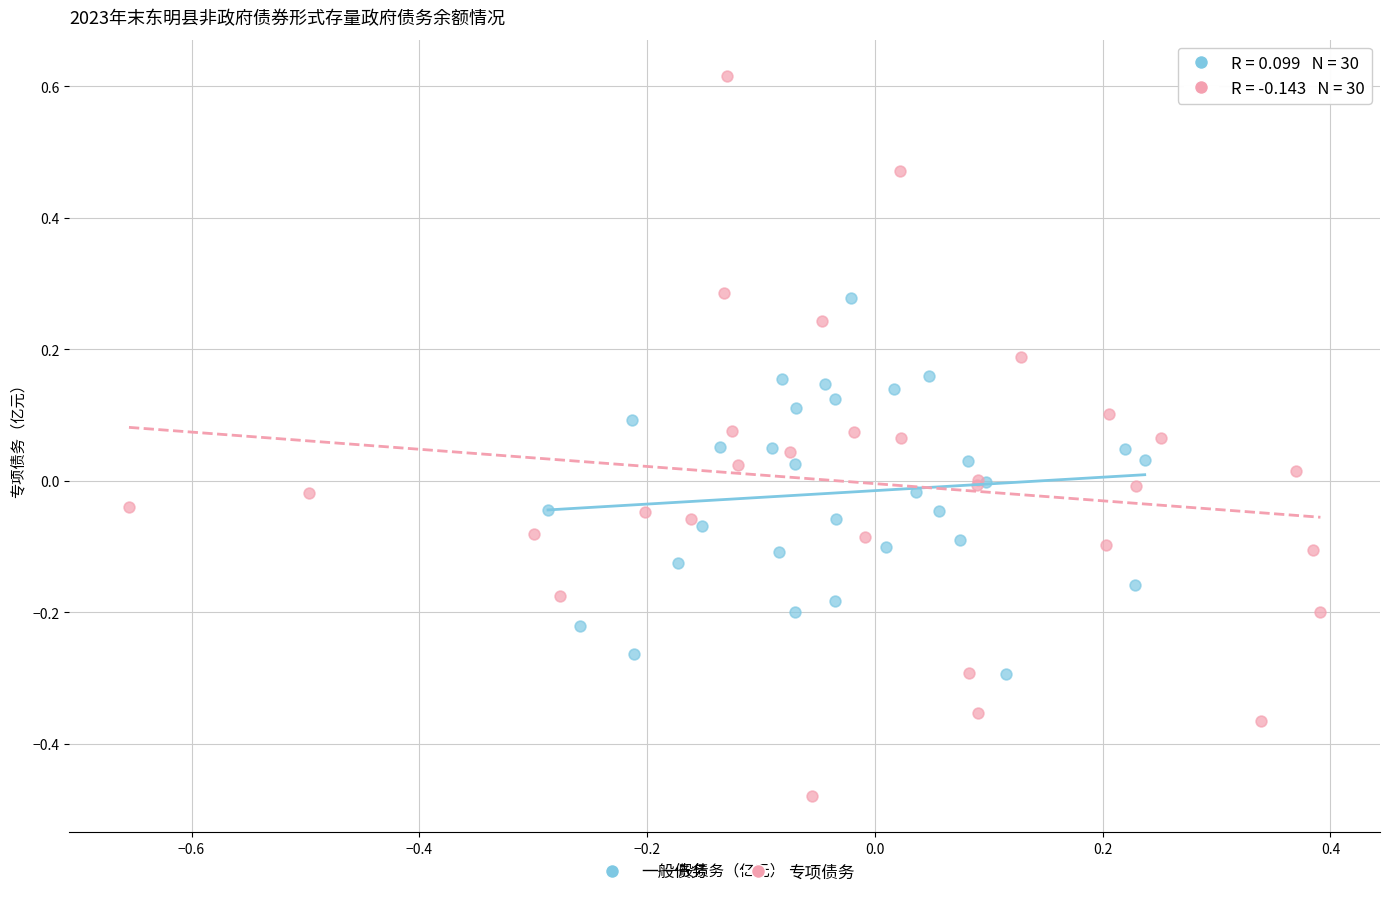

Which series contains the lowest Y value?

专项债务